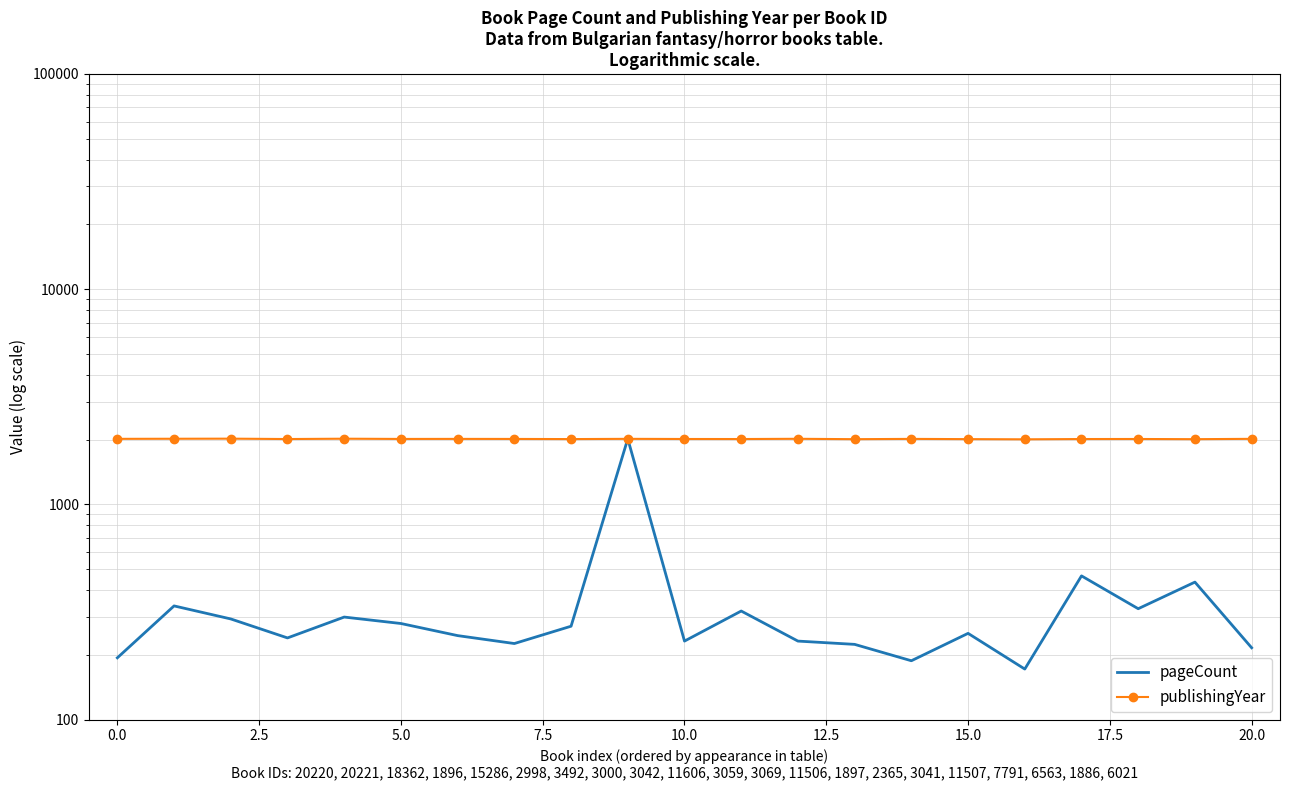

Which series has the widest spread of values?

pageCount